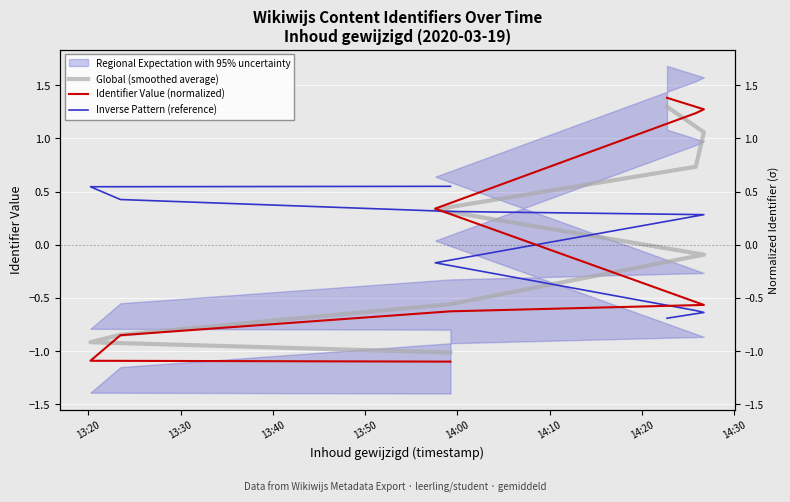

Reading right to left, what are all the values shown in this chart?

Global (smoothed average): 1.3	1.1	0.7	0.3	-0.1	-0.6	-0.8	-0.9	-1.0
Identifier Value (normalized): 1.4	1.3	1.2	0.3	-0.6	-0.6	-0.8	-1.1	-1.1
Inverse Pattern (reference): -0.7	-0.6	-0.6	-0.2	0.3	0.3	0.4	0.5	0.5